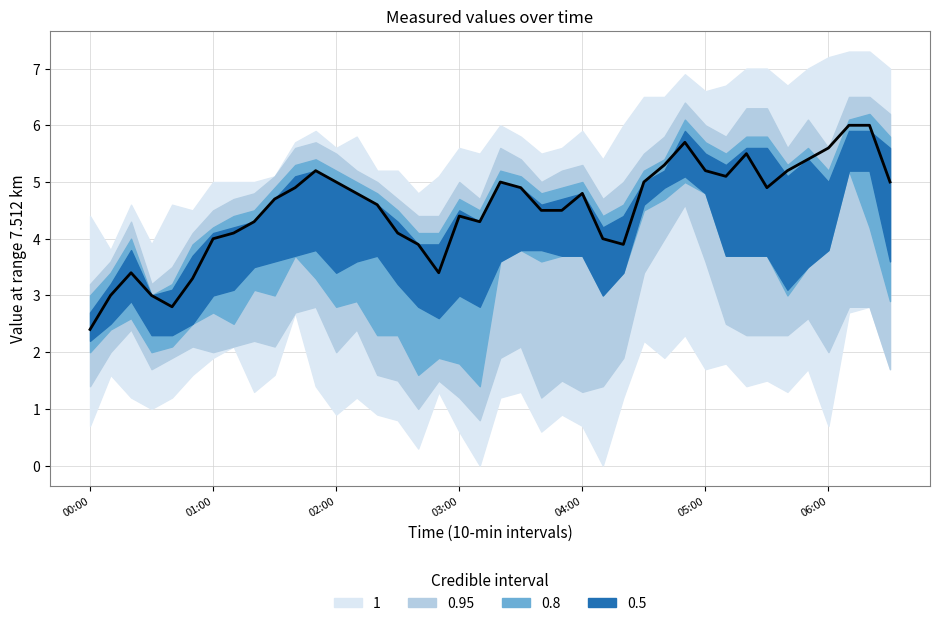

How many distinct data groups are displayed?

1